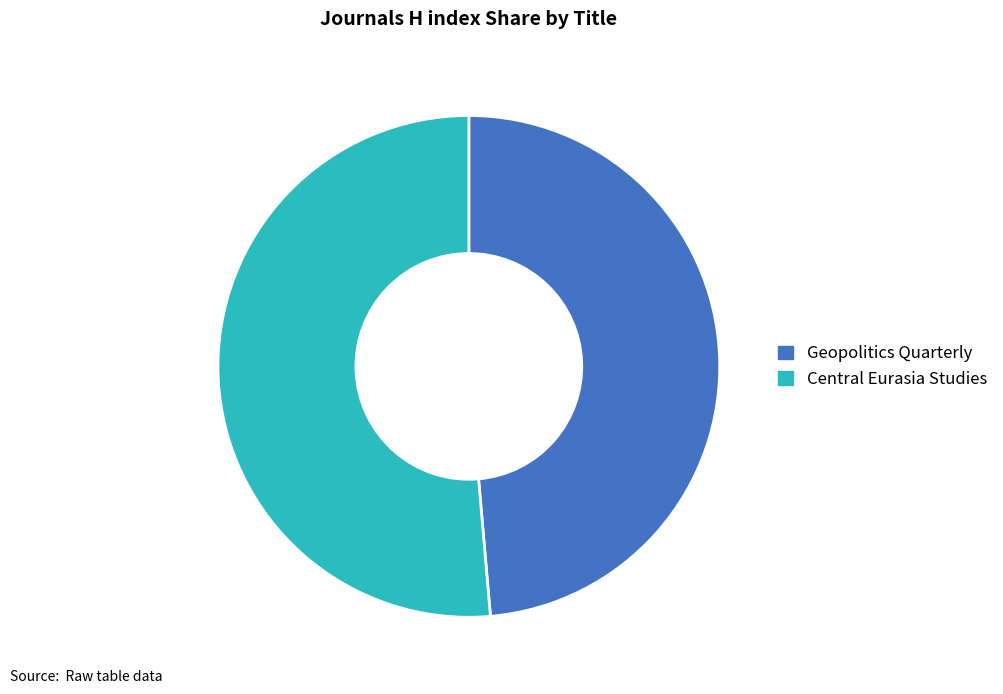

Combined, do Central Eurasia Studies and Geopolitics Quarterly account for over 50%?

Yes